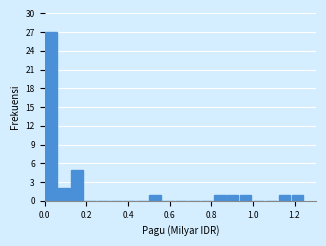

Read against the x-axis, roughly where is the centre of the tallest bar?

0.04